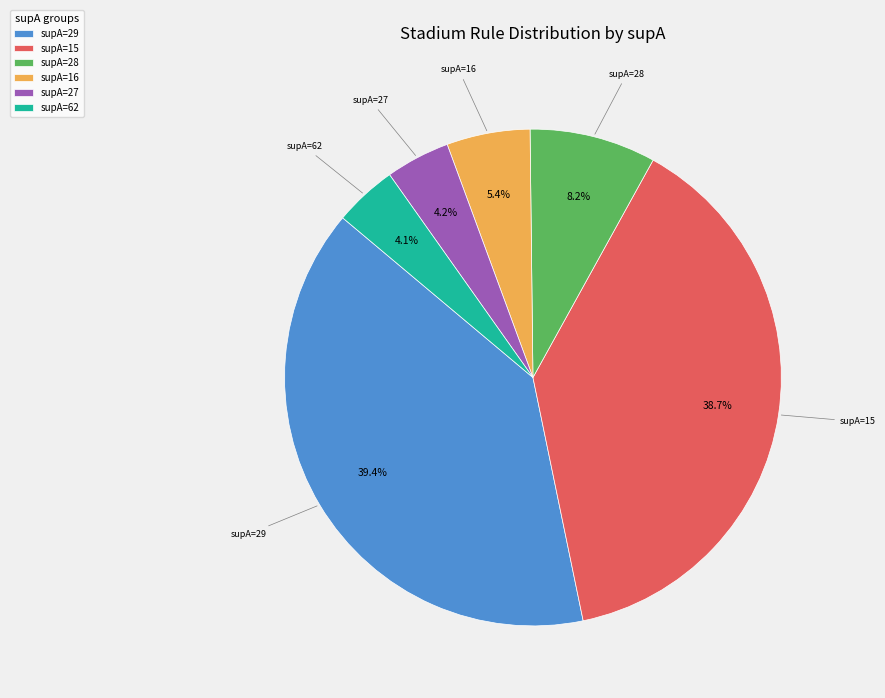

Between supA=62 and supA=16, which is larger?

supA=16